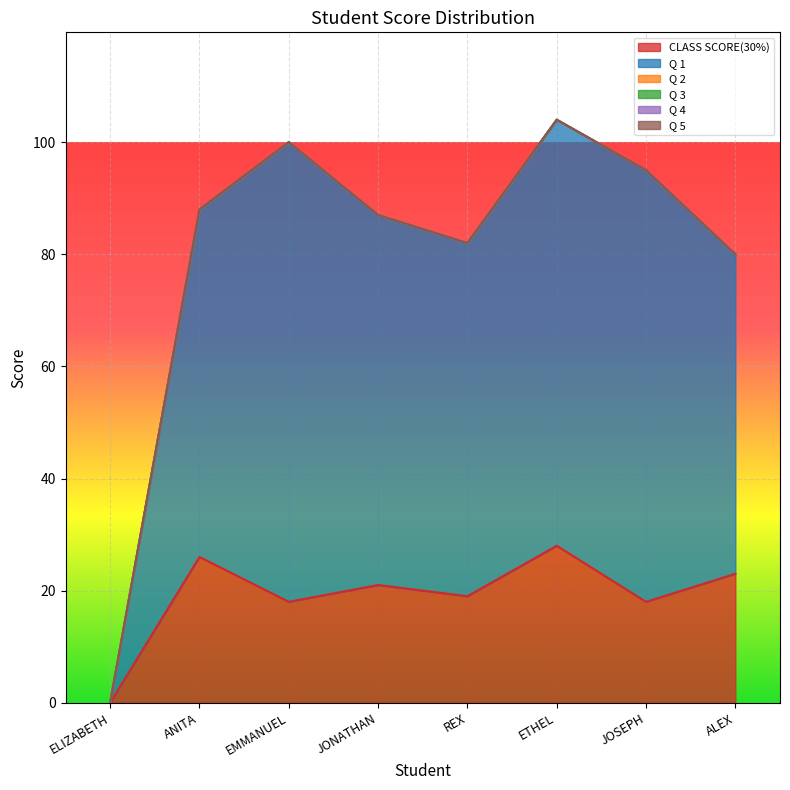

At EMMANUEL, list the series in order from largest to smallest.

Q 1, CLASS SCORE(30%), Q 2, Q 3, Q 4, Q 5